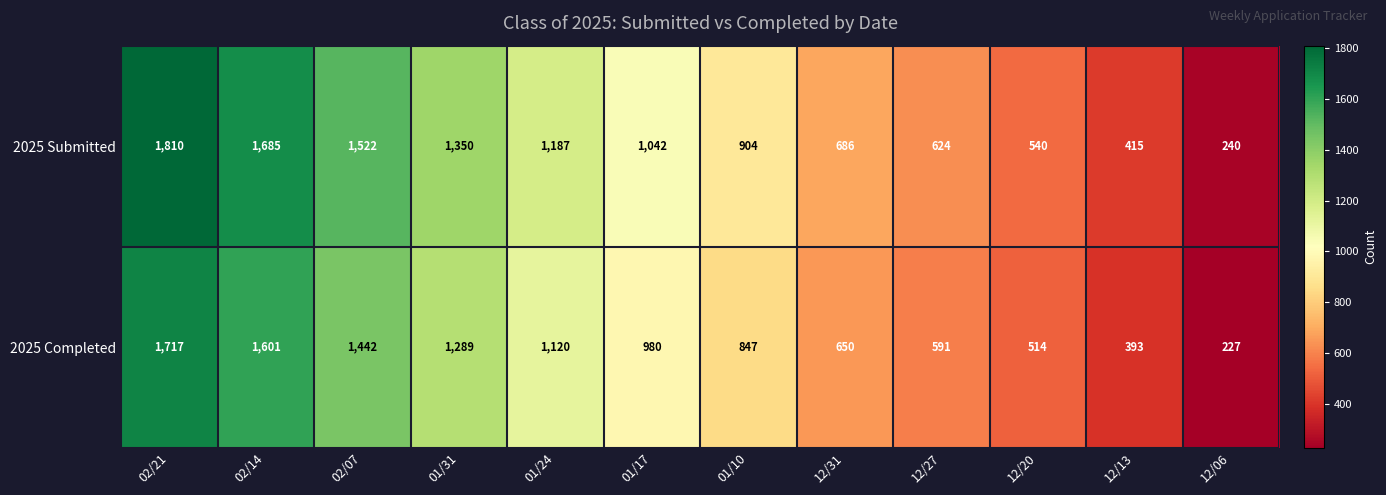

Where does the 2025 Completed series first go above 980?

02/21